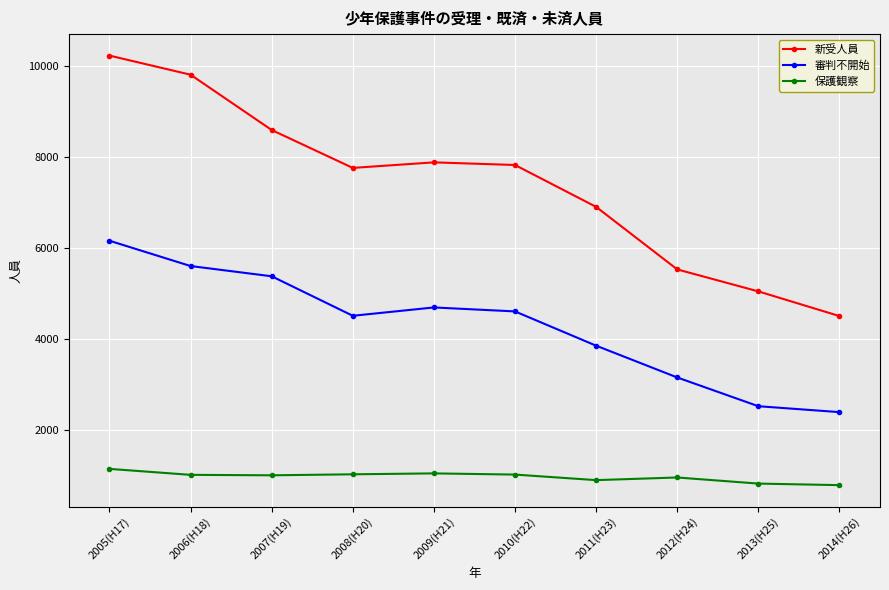

What is the difference between the highest and lowest values at 2009(H21)?

6834